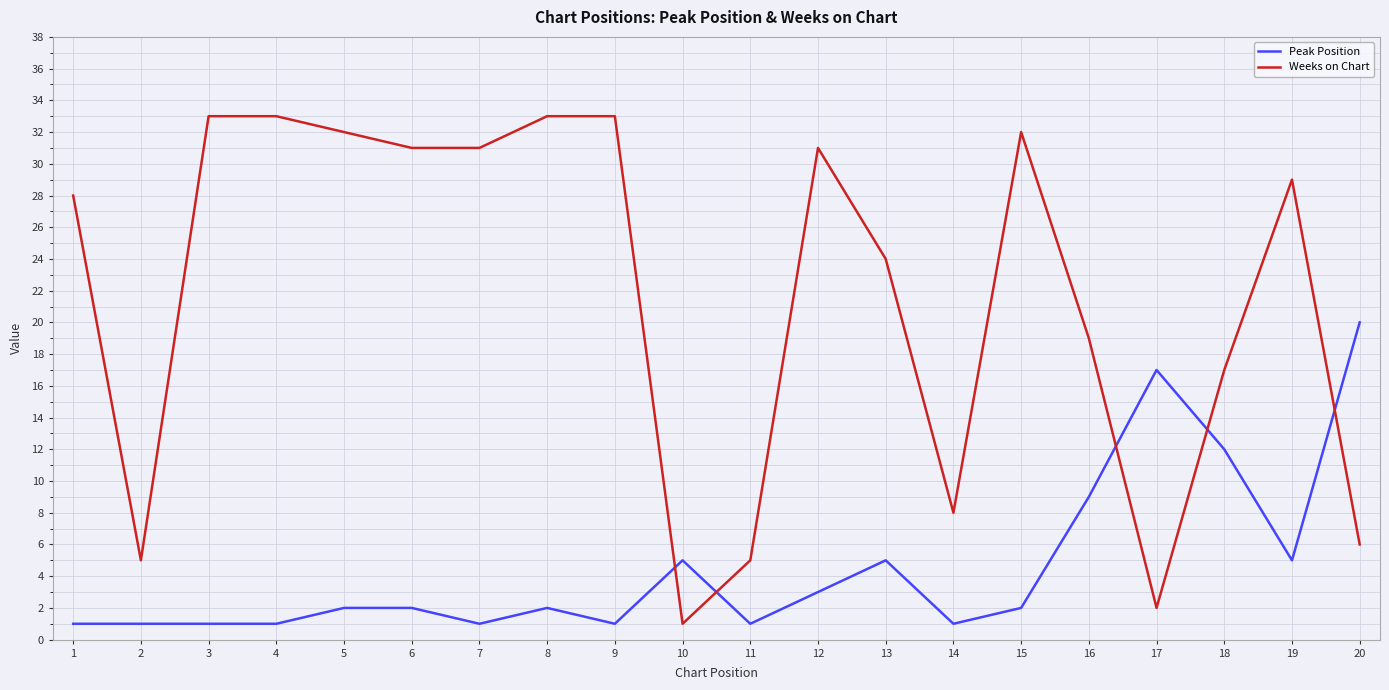

Rank the series by their average value, from highest to lowest.

Weeks on Chart, Peak Position